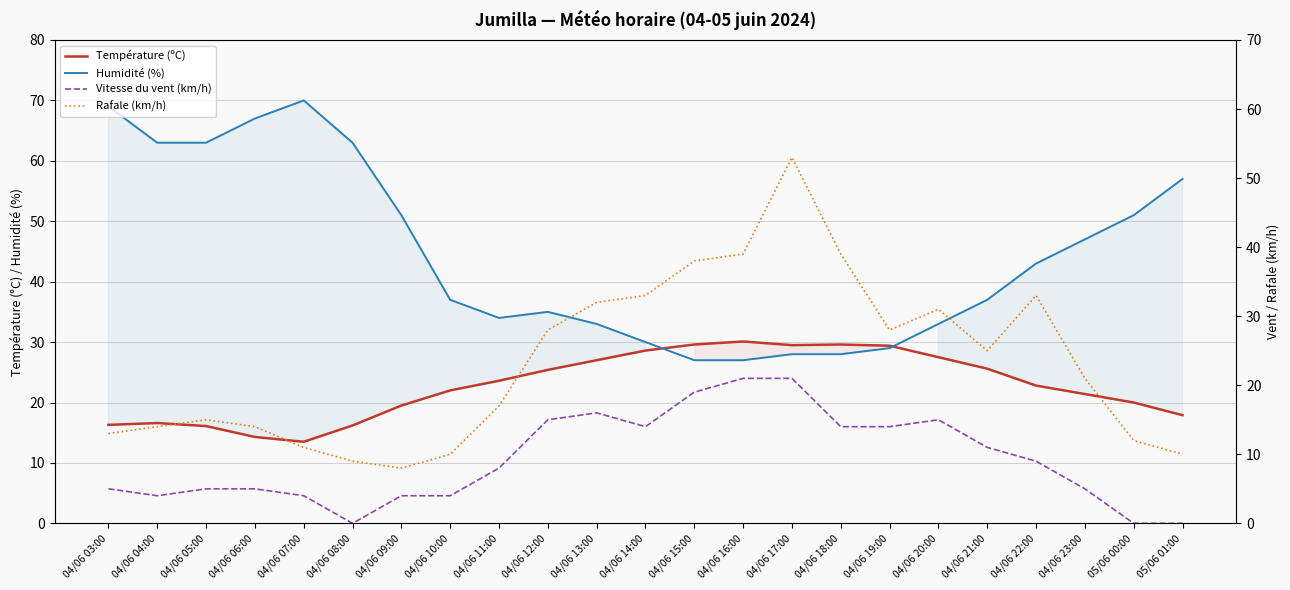

What is the label of the 13th point from the left?

04/06 15:00